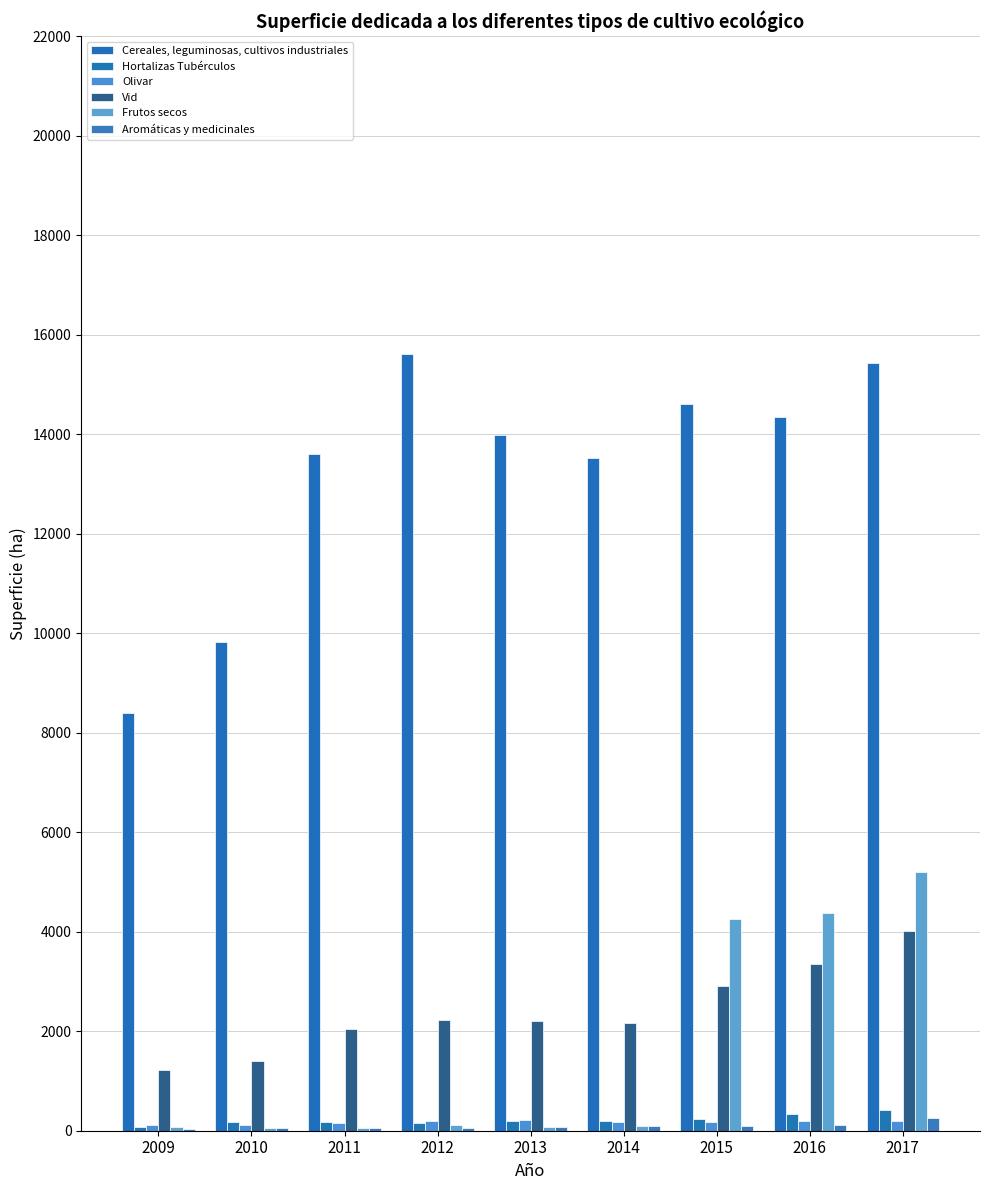

Is it true that Vid equals 5309.4 at 2016?

False